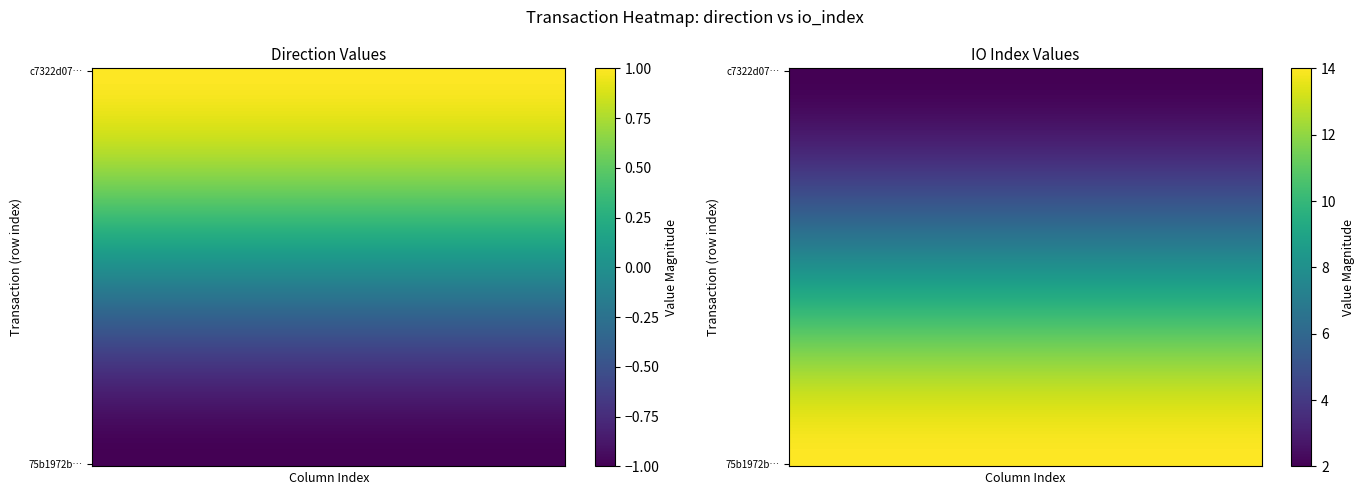

At how many categories does at least one series exceed 12?

1